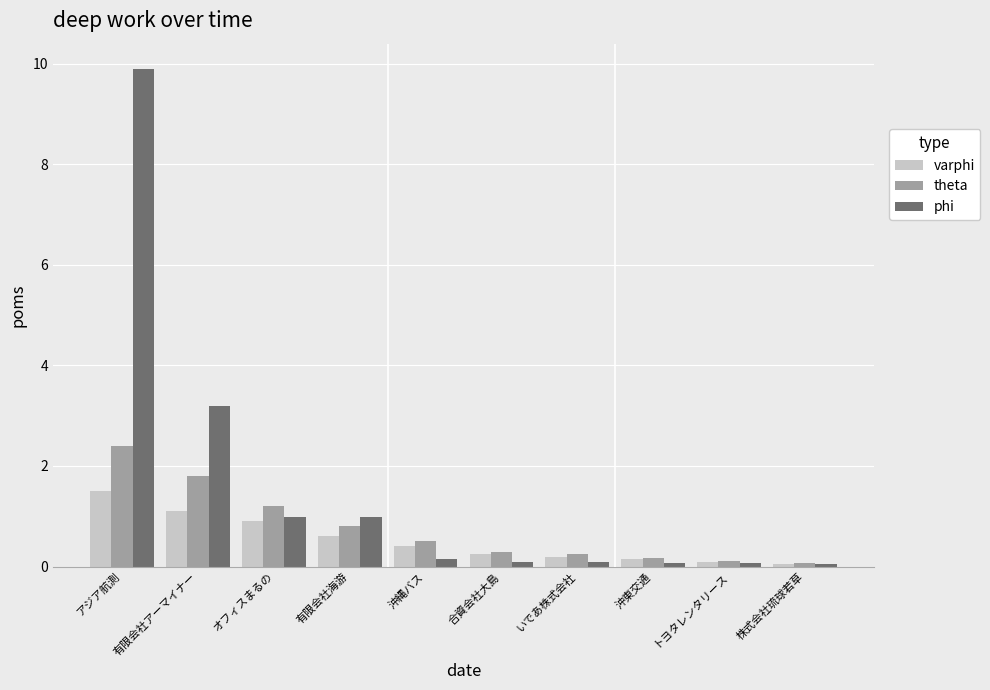

What are all the series names shown in the legend?

varphi, theta, phi